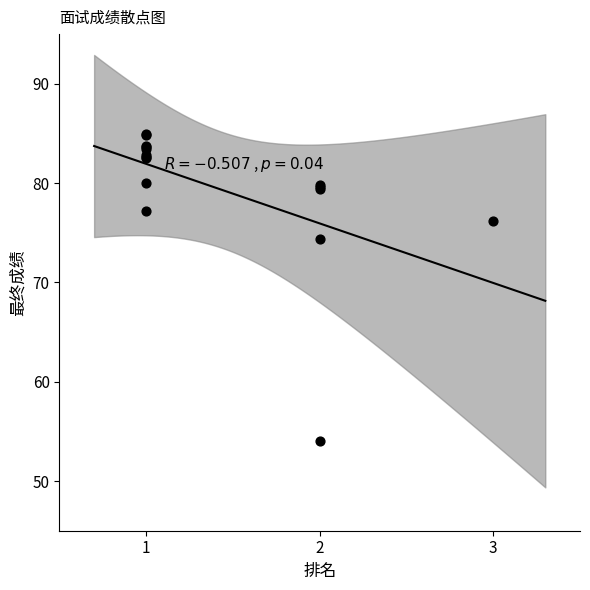

What Y value in the scatter plot is closest to 69?

74.4